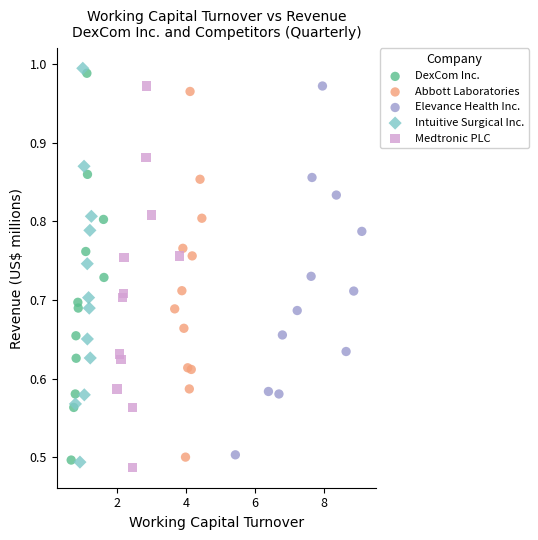

Which series has the largest Y range (max minus min)?

Intuitive Surgical Inc.